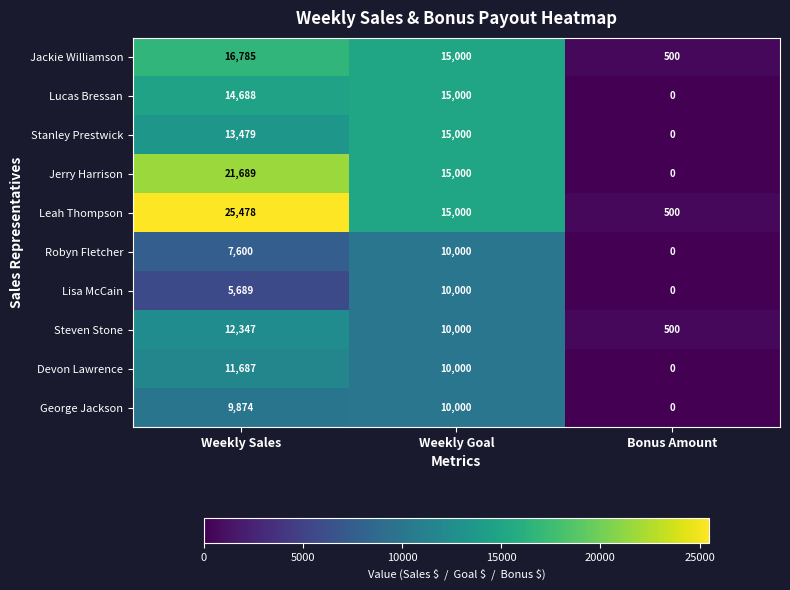

Rank the categories by Steven Stone value from lowest to highest.

Bonus Amount, Weekly Goal, Weekly Sales